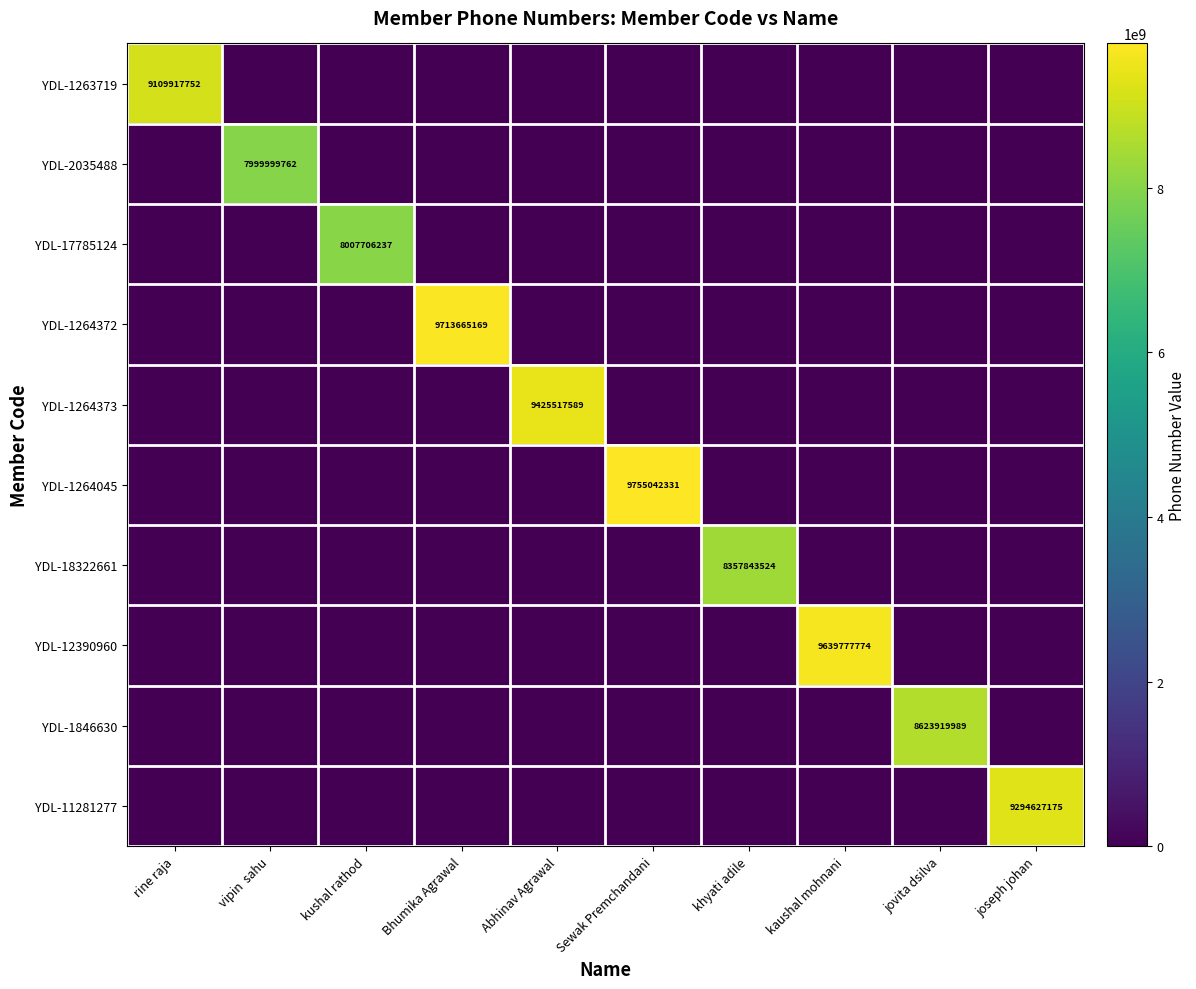

What is the difference between the maximum and minimum values in the YDL-1263719 series?

9109917752